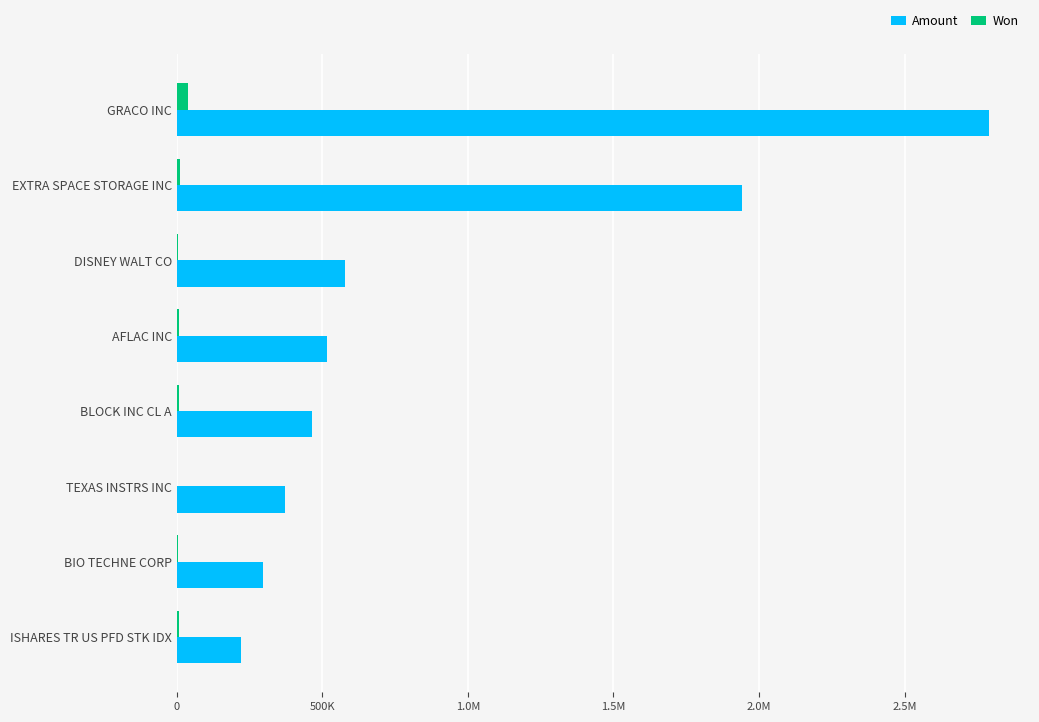

Reading left to right, list all the values displayed in this chart.

Amount: 2790515	1940496	579452	516160	464623	372020	296760	222130
Won: 38221	11910	5787	8000	6768	2000	4000	7115